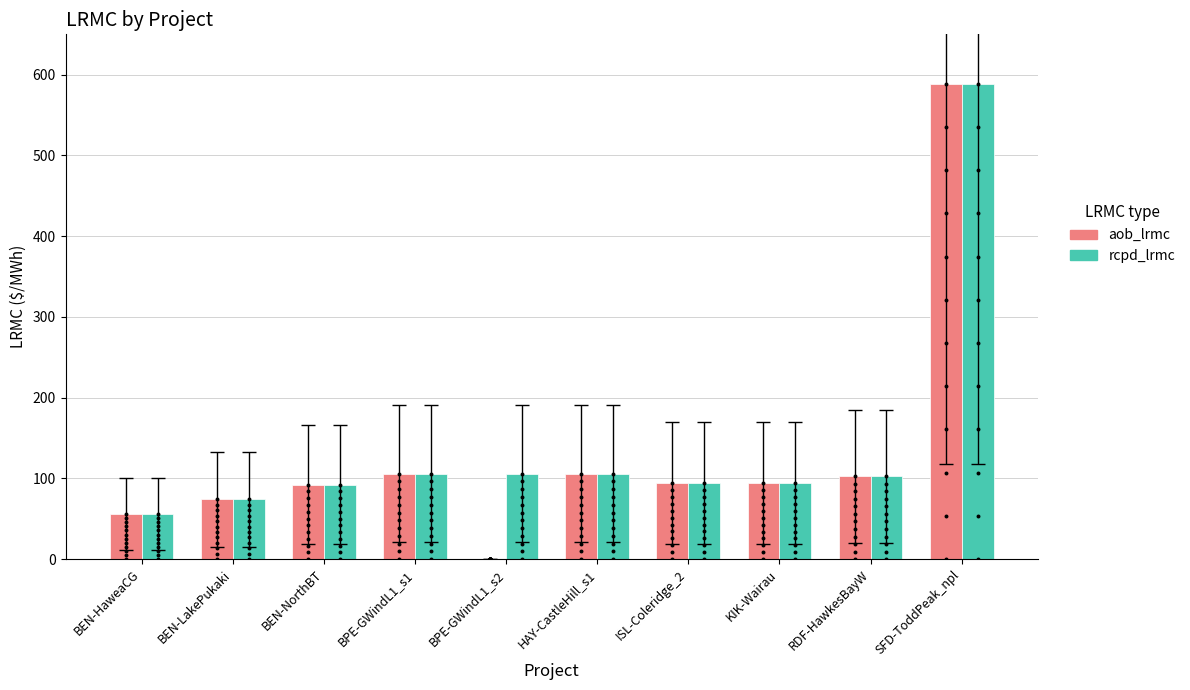

What are all the series names shown in the legend?

aob_lrmc, rcpd_lrmc